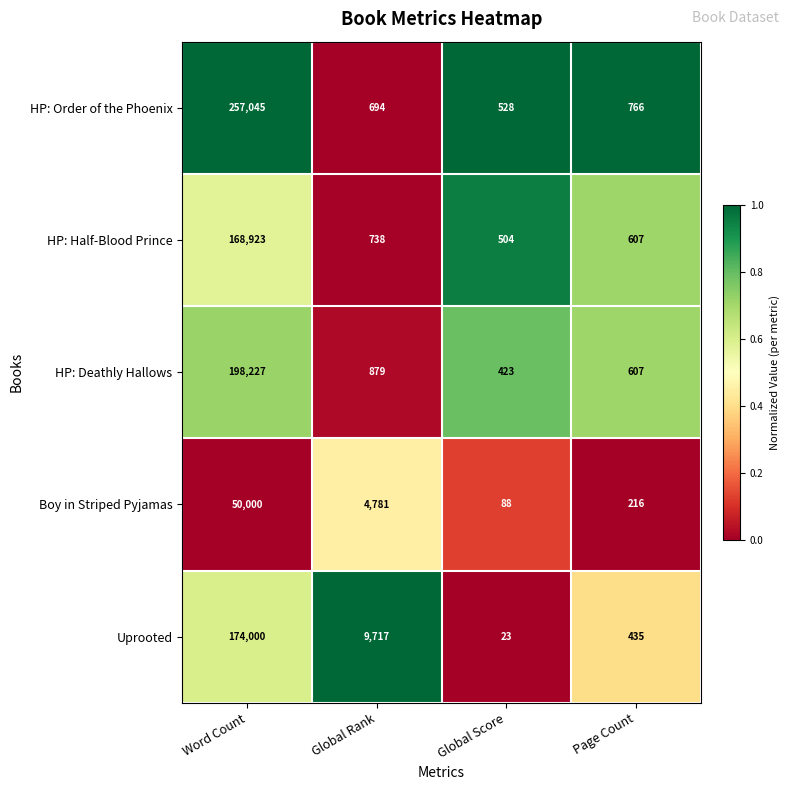

What is the maximum value shown in the chart?

257045